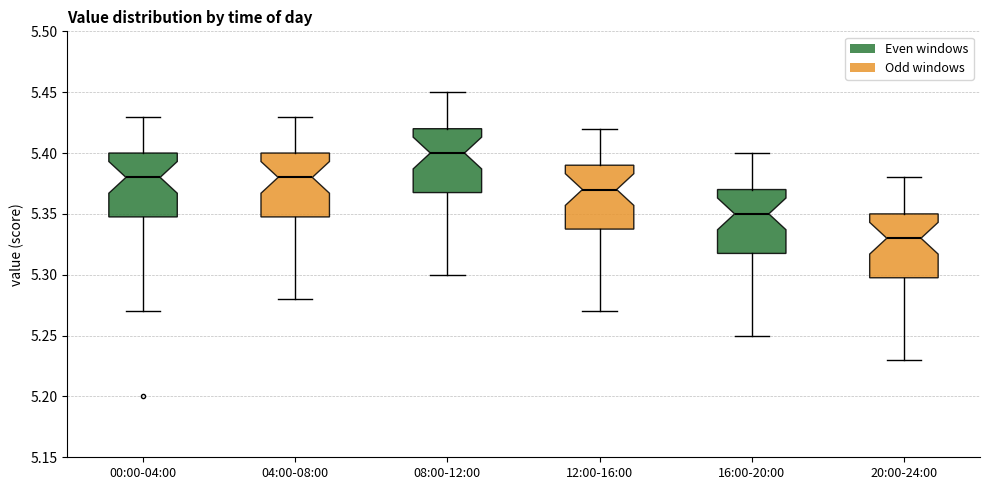

Reading left to right, read every box against the y-axis: the position of its median line, the range the box covers, and the ends of its whiskers. The values are not printed on the chart, so give them approximately, as read against the axis.

00:00-04:00: median 5.38, box 5.35 to 5.40, whiskers 5.27 to 5.43
04:00-08:00: median 5.38, box 5.35 to 5.40, whiskers 5.28 to 5.43
08:00-12:00: median 5.40, box 5.37 to 5.42, whiskers 5.30 to 5.45
12:00-16:00: median 5.37, box 5.34 to 5.39, whiskers 5.27 to 5.42
16:00-20:00: median 5.35, box 5.32 to 5.37, whiskers 5.25 to 5.40
20:00-24:00: median 5.33, box 5.30 to 5.35, whiskers 5.23 to 5.38